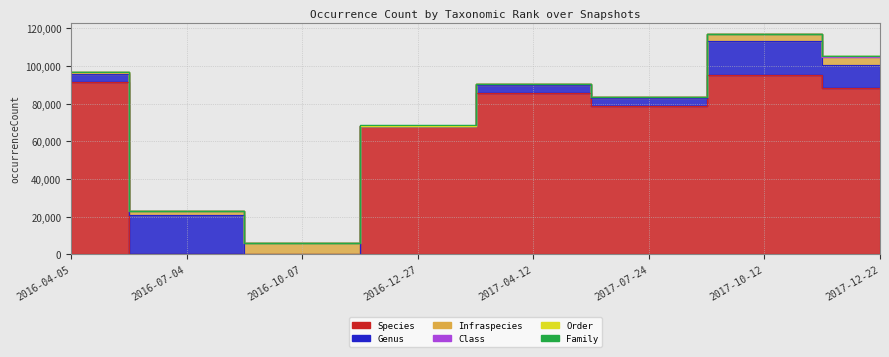

At 2016-07-04, list the series in order from largest to smallest.

Genus, Infraspecies, Species, Order, Class, Family